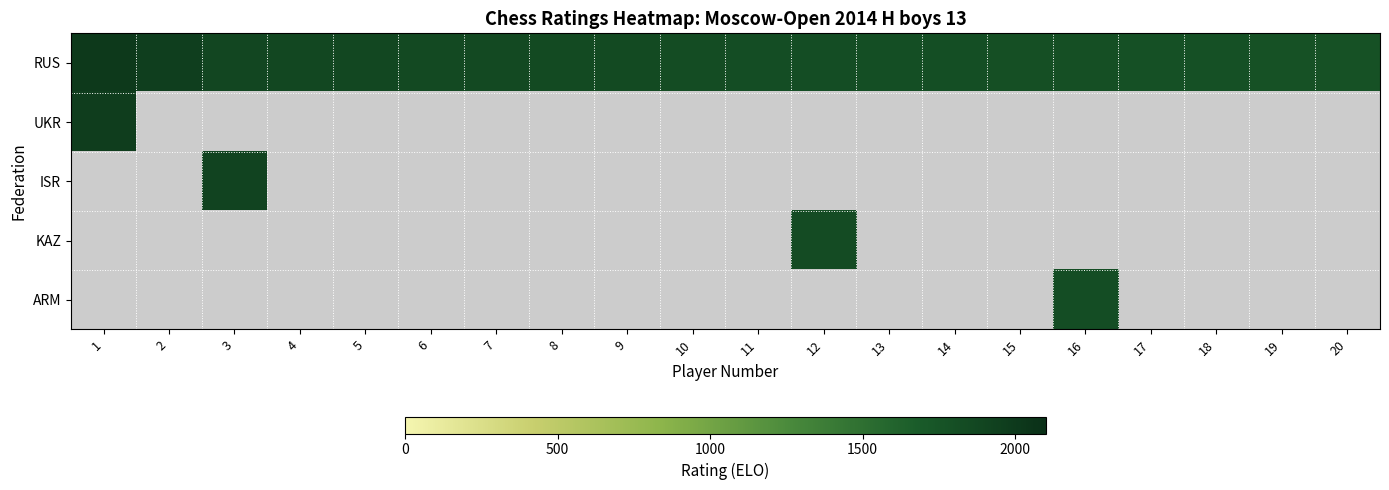

Which label corresponds to the smallest value in the chart?

2